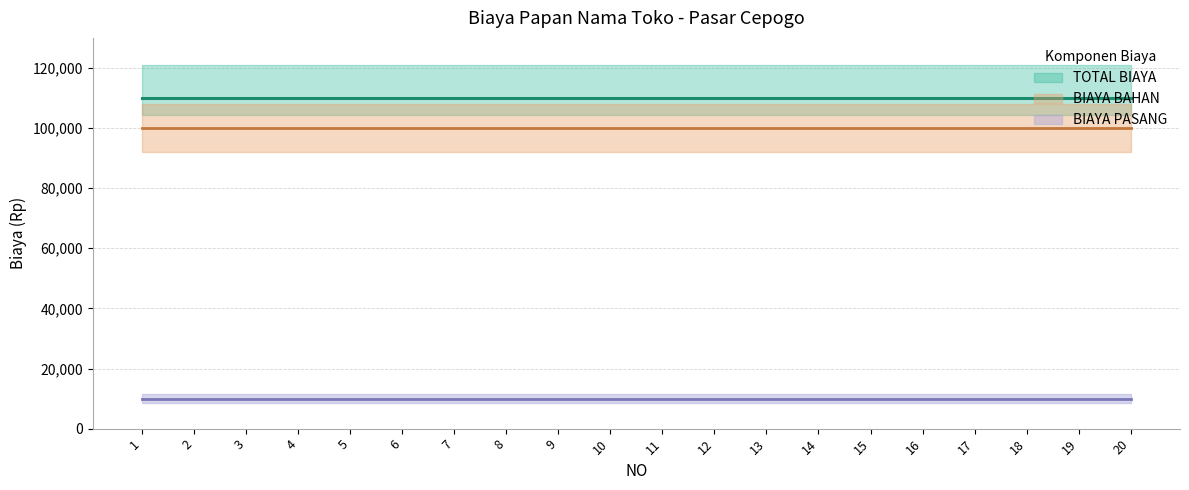

Which series has the largest range (max minus min)?

BIAYA BAHAN